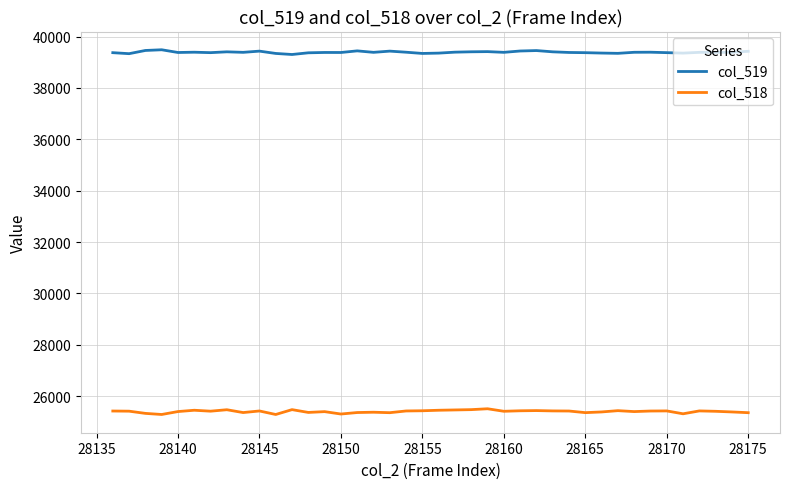

List the series in order of their peak value, highest first.

col_519, col_518